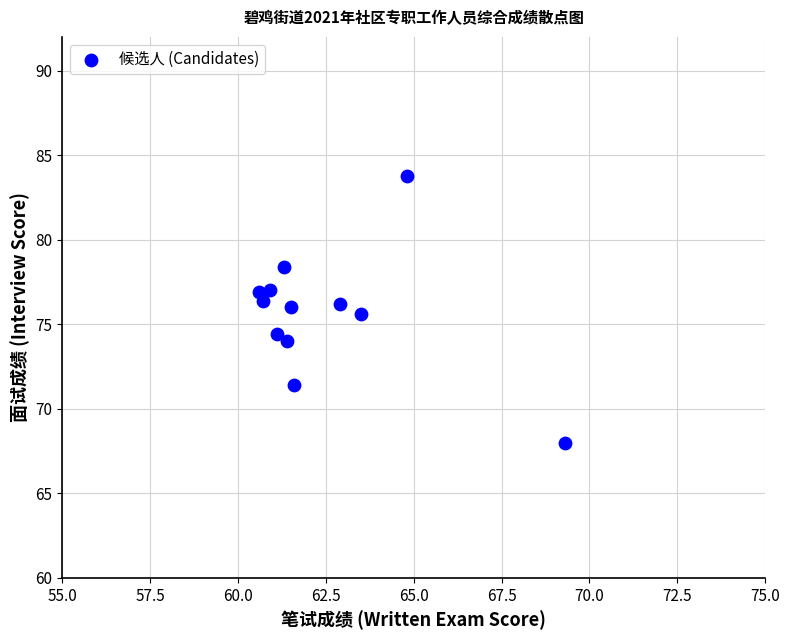

What is the range of Y values (max minus min)?

15.8